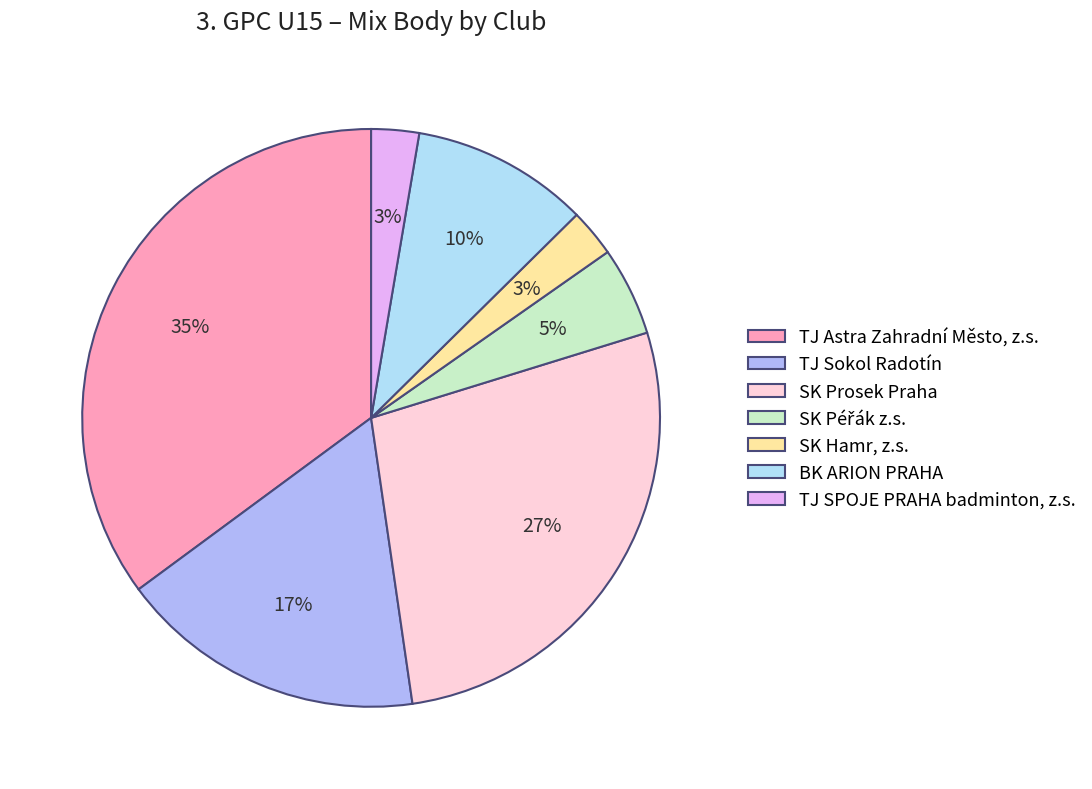

Count the number of slices in the pie.

7